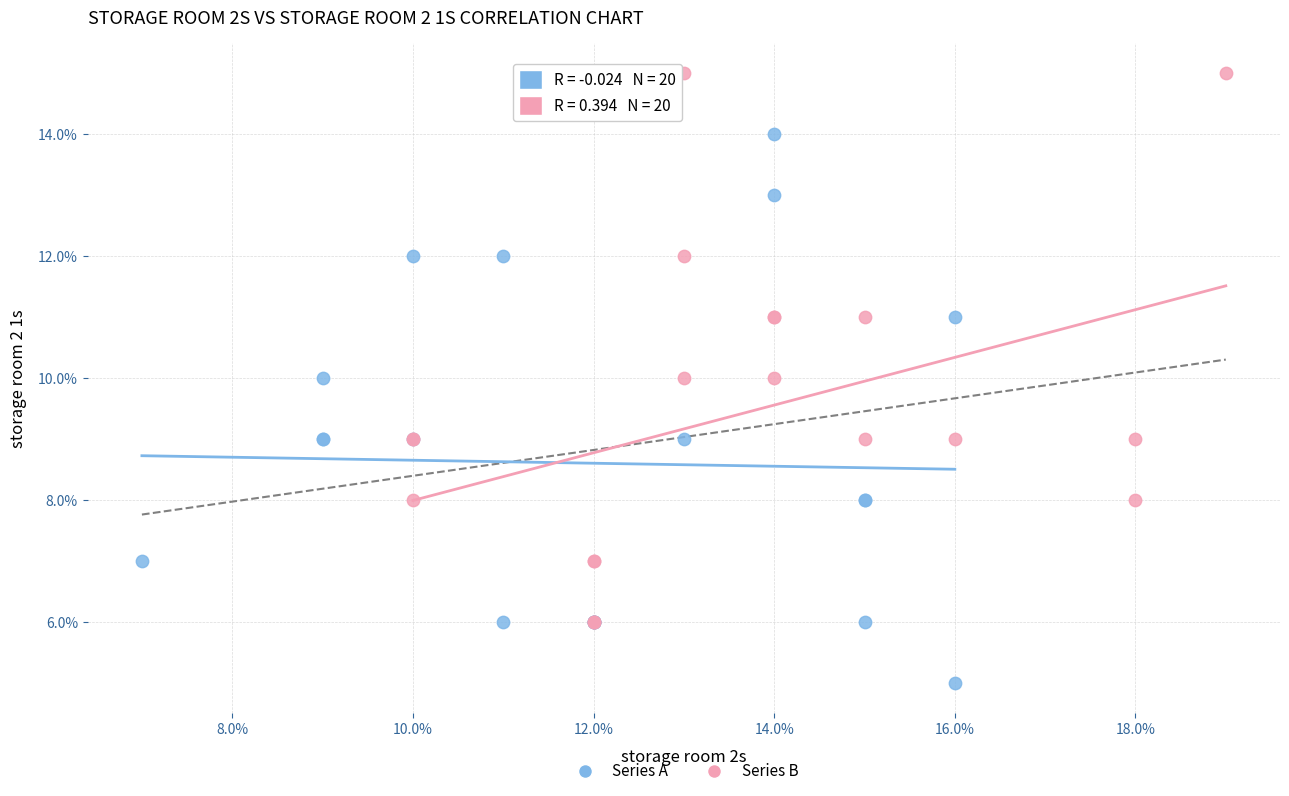

Which series reaches the maximum Y coordinate?

Series B